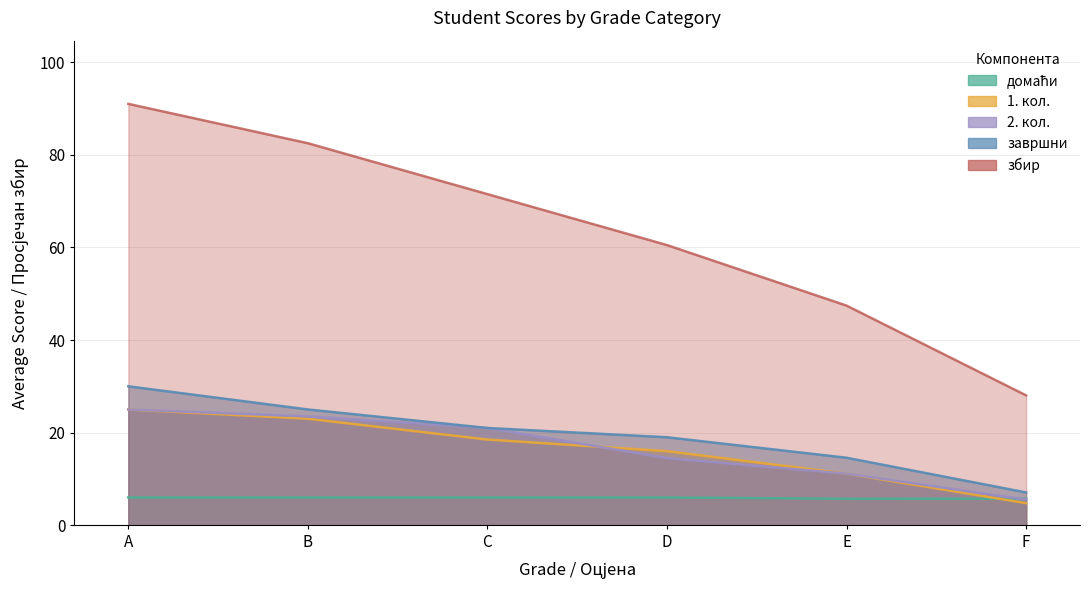

Count the number of data series in this chart.

5